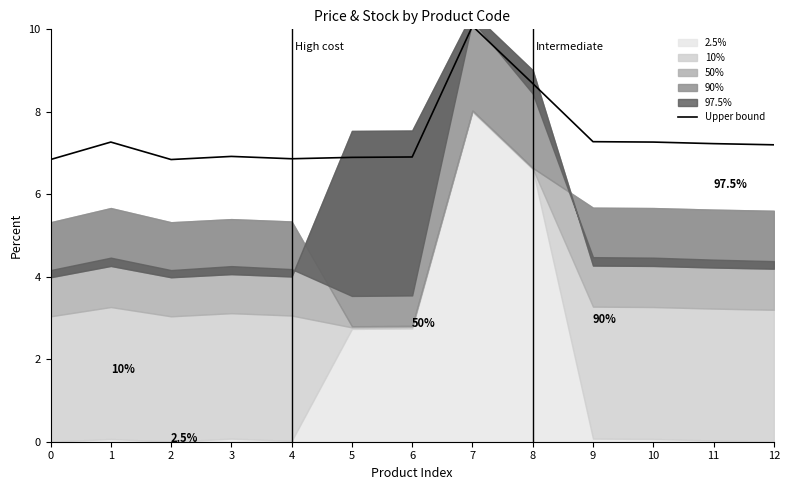

List the labels in order of value, largest first.

7, 8, 9, 1, 10, 11, 12, 3, 6, 5, 4, 0, 2